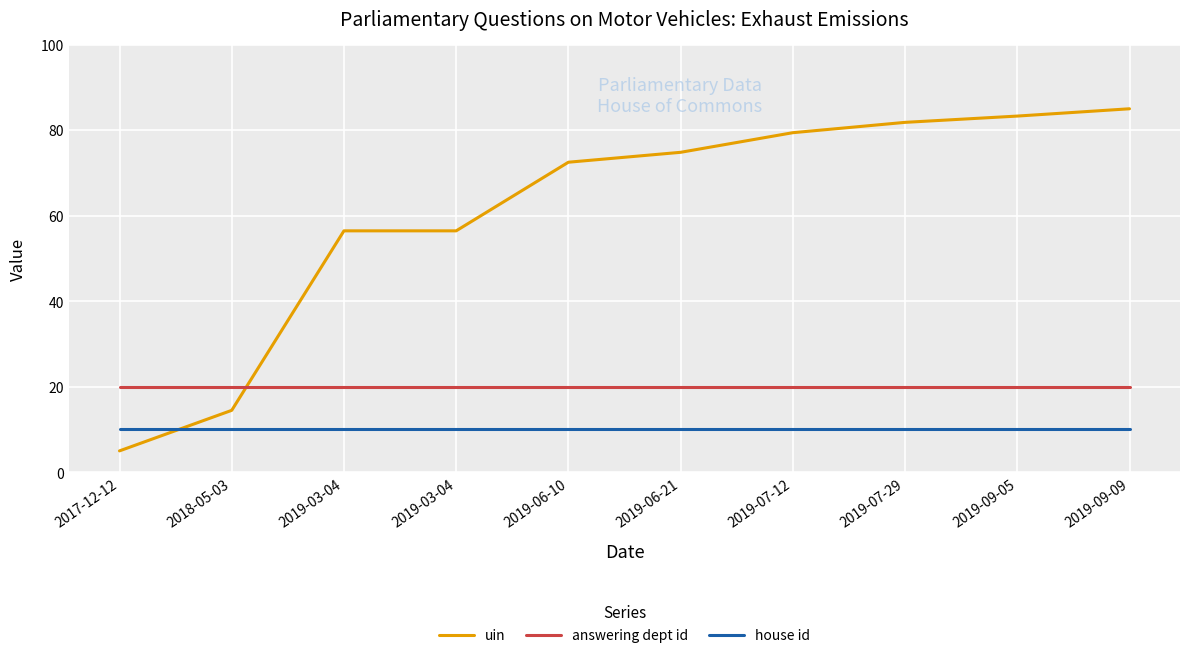

At which category does the chart reach its minimum across all series?

2017-12-12